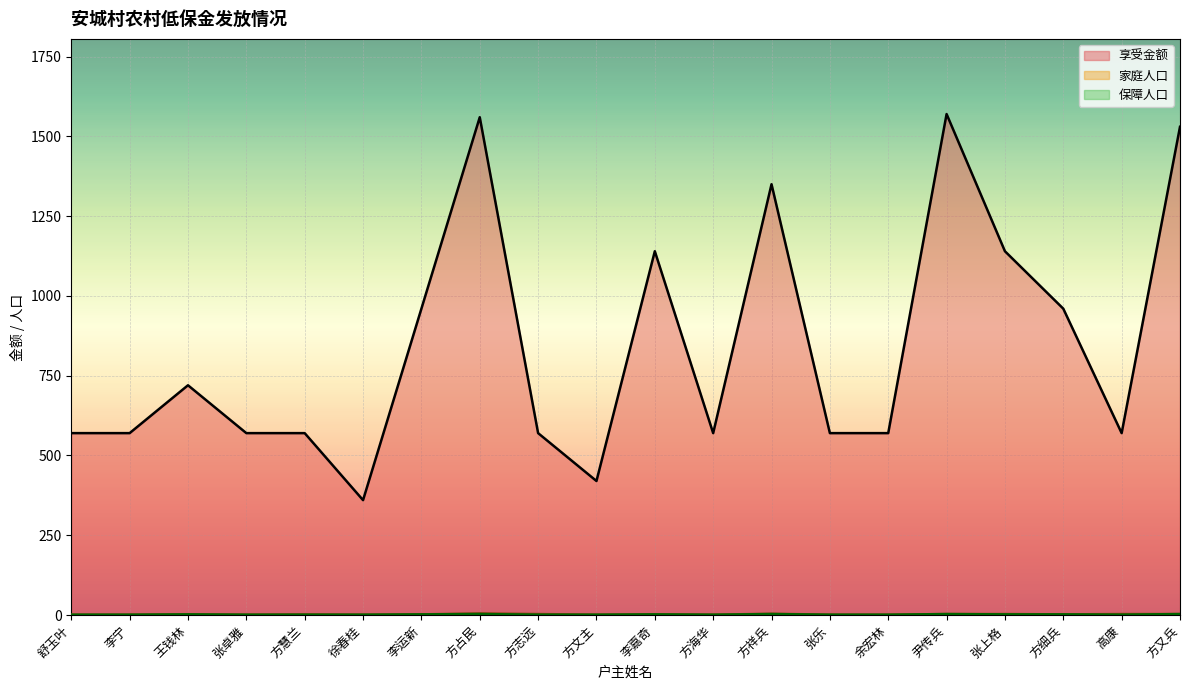

Reading left to right, what are all the values shown in this chart?

享受金额: 舒玉叶=570	李宁=570	王钱林=720	张卓雅=570	方慧兰=570	徐春桂=360	李运新=960	方占民=1560	方志远=570	方文主=420	李嘉奇=1140	方海华=570	方祥兵=1350	张乐=570	余宏林=570	尹传兵=1570	张上格=1140	方细兵=960	高康=570	方又兵=1530
家庭人口: 舒玉叶=1	李宁=1	王钱林=2	张卓雅=1	方慧兰=2	徐春桂=1	李运新=2	方占民=5	方志远=3	方文主=1	李嘉奇=2	方海华=1	方祥兵=4	张乐=1	余宏林=1	尹传兵=3	张上格=3	方细兵=2	高康=3	方又兵=3
保障人口: 舒玉叶=1	李宁=1	王钱林=2	张卓雅=1	方慧兰=1	徐春桂=1	李运新=2	方占民=3	方志远=1	方文主=1	李嘉奇=2	方海华=1	方祥兵=3	张乐=1	余宏林=1	尹传兵=3	张上格=2	方细兵=2	高康=1	方又兵=3